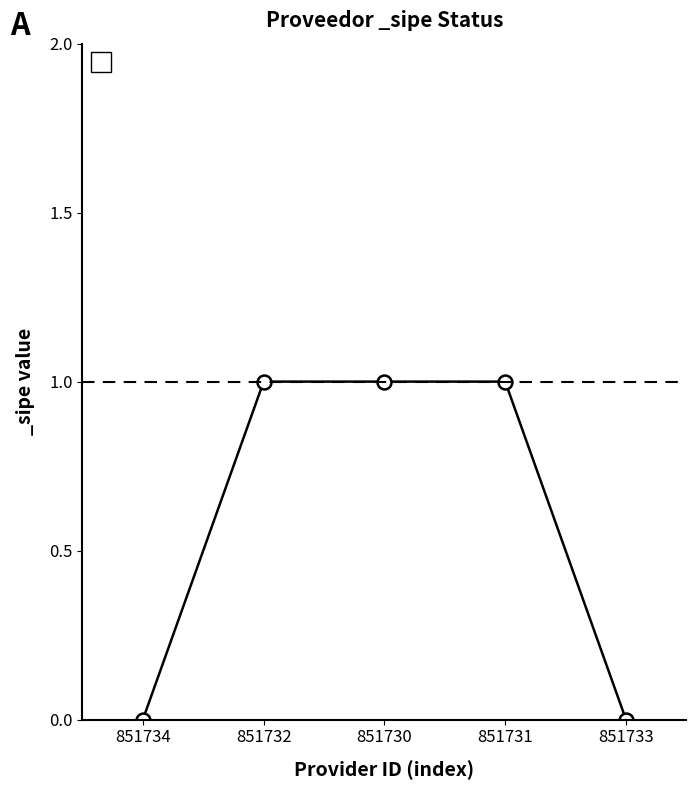

Reading left to right, transcribe all the data shown in this chart.

0	1	1	1	0